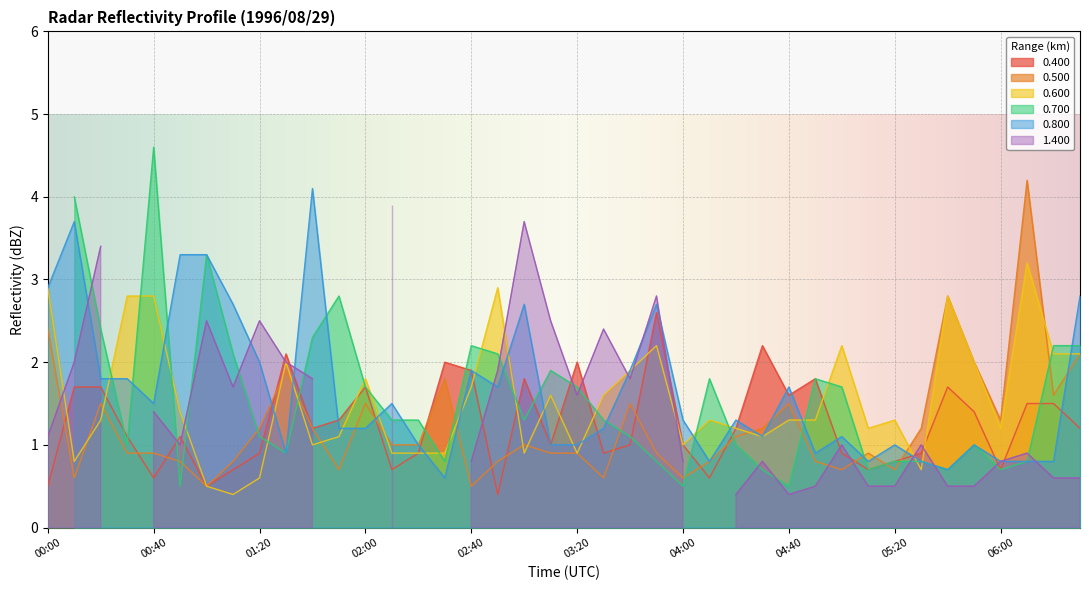

The 0.500 series shows 0.8 at 02:40. True or false?

False